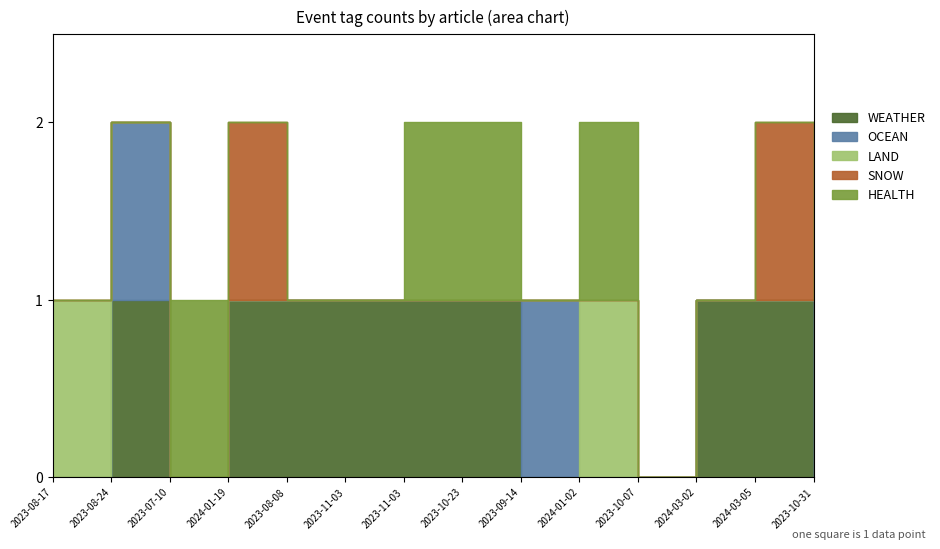

Which has a higher value, 2023-11-03 or 2023-09-14?

2023-11-03